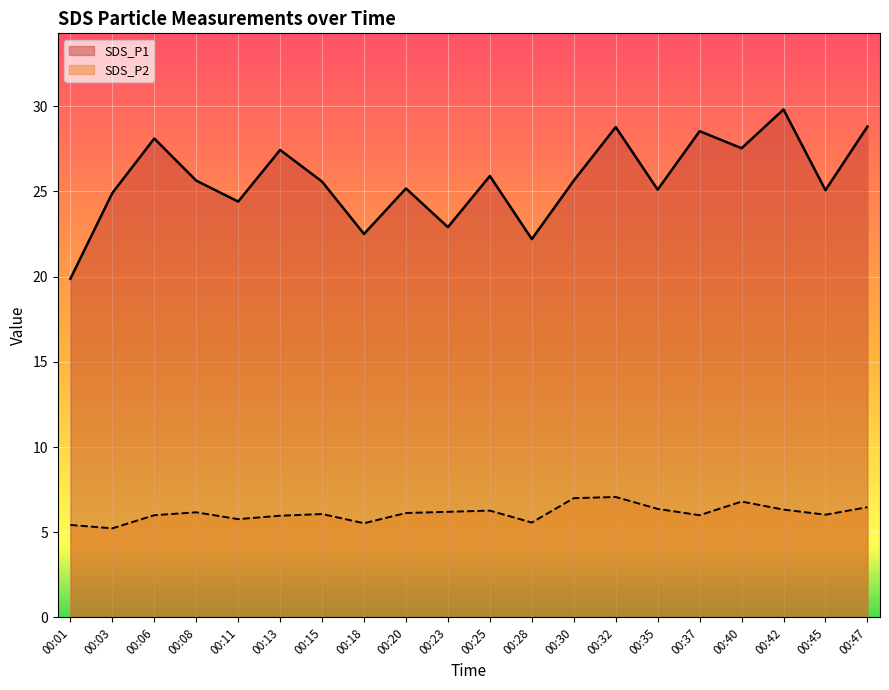

True or false: SDS_P1 has more than 2 points higher than both neighbors.

True